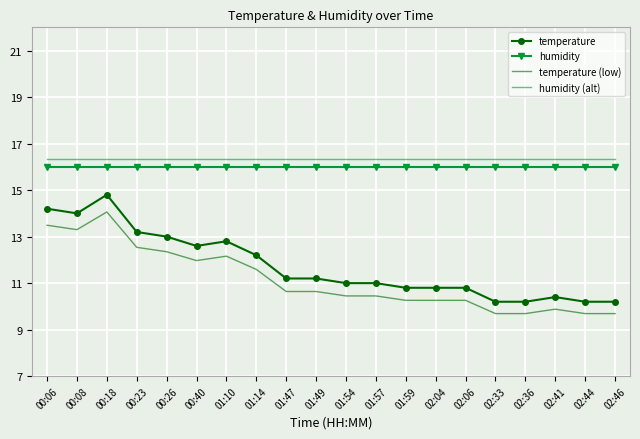

True or false: temperature (low) and humidity intersect in this chart.

False